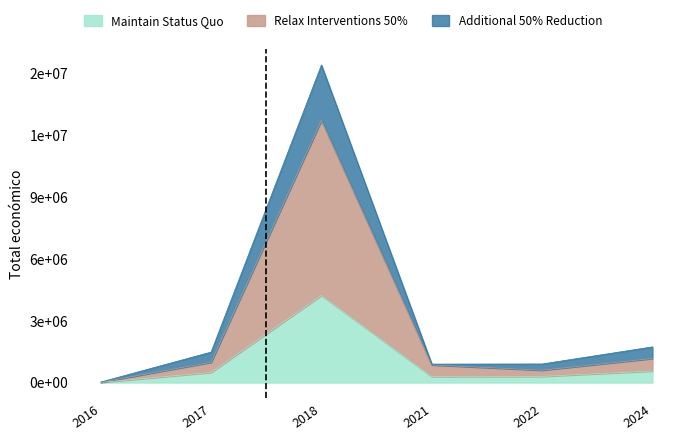

What are all the series names shown in the legend?

Maintain Status Quo, Relax Interventions 50%, Additional 50% Reduction